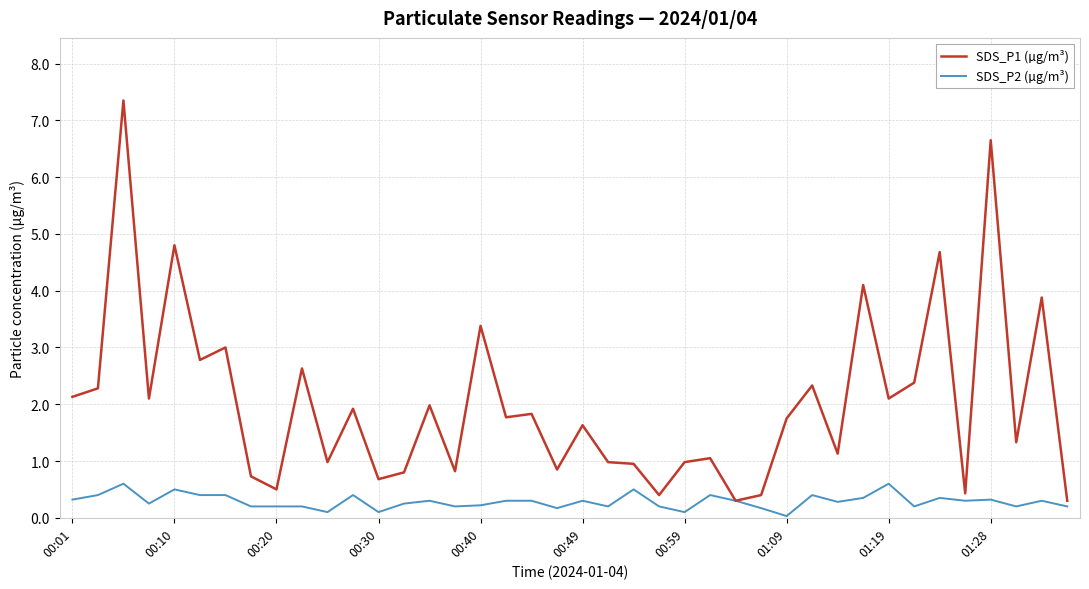

List the series in order of their peak value, lowest first.

SDS_P2 (µg/m³), SDS_P1 (µg/m³)